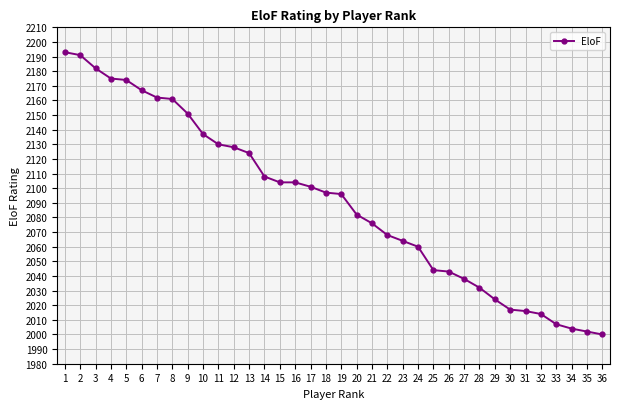

Approximately how many times larger is the value at 5 compared to 6?

1.0